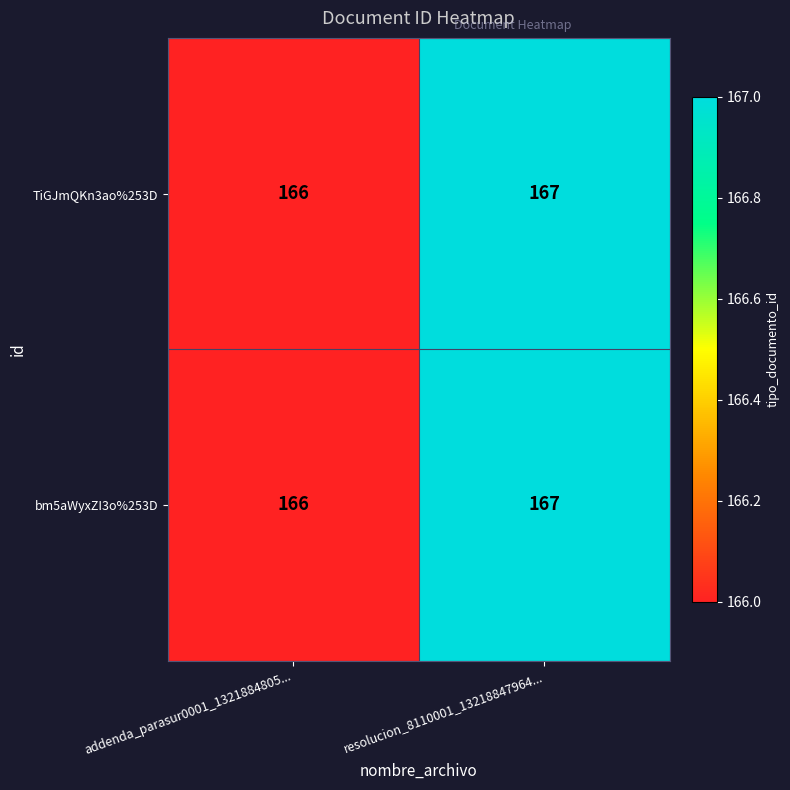

What is the sum of the TiGJmQKn3ao%253D values at addenda_parasur0001_1321884805... and resolucion_8110001_13218847964...?

333